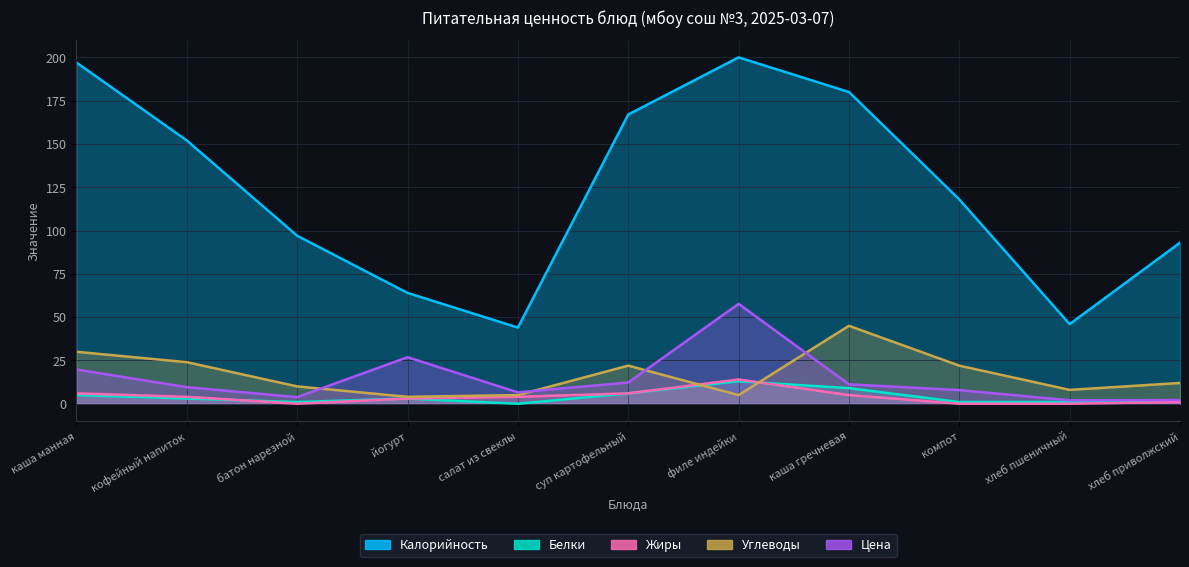

Read the Жиры value at кофейный напиток.

4.0